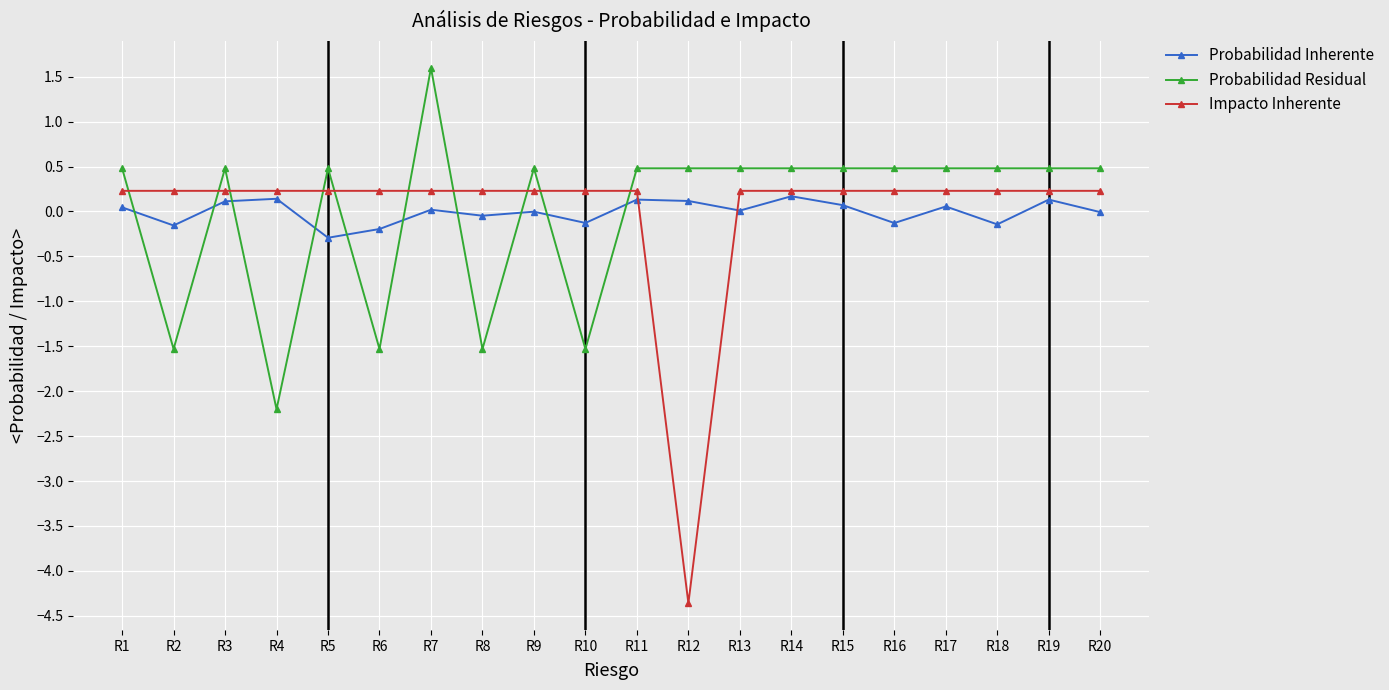

What is the difference between the maximum and minimum values in the Impacto Inherente series?

4.6